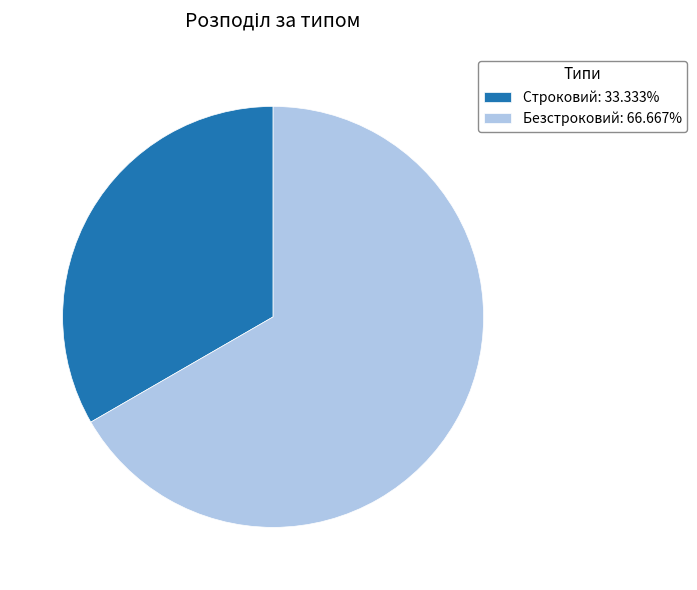

What is the ratio of the value at Безстроковий: 66.667% to the value at Строковий: 33.333%?

2.0